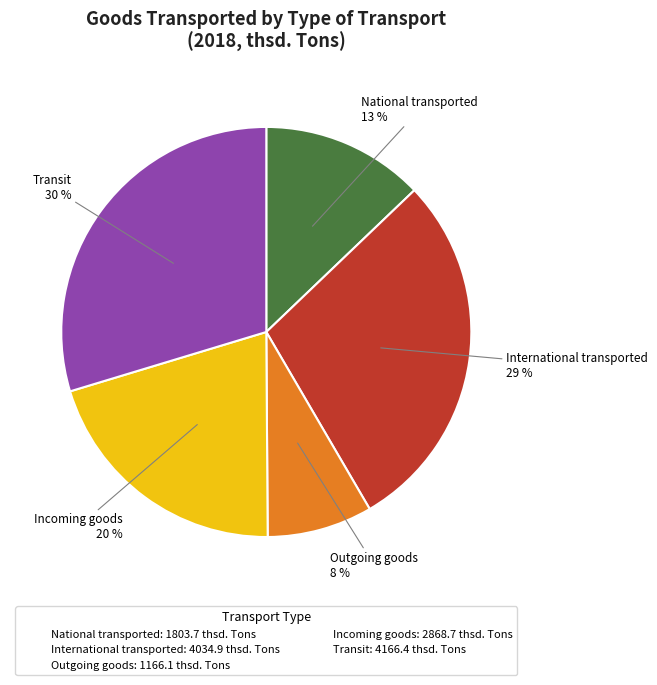

True or false: National transported accounts for 13% of the total.

True